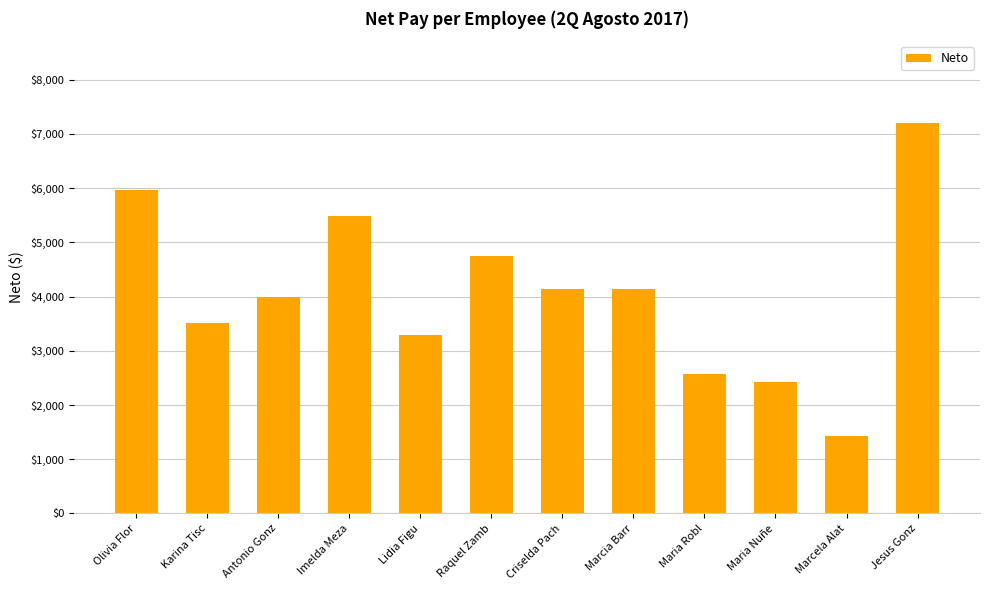

What is the smallest value displayed?

1435.9